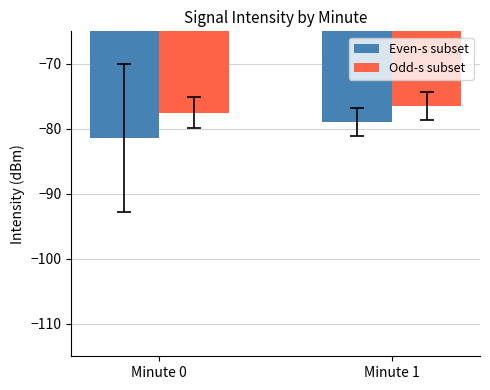

Reading right to left, what are all the values shown in this chart?

Even-s subset: Minute 1=-79.0	Minute 0=-81.4
Odd-s subset: Minute 1=-76.5	Minute 0=-77.5